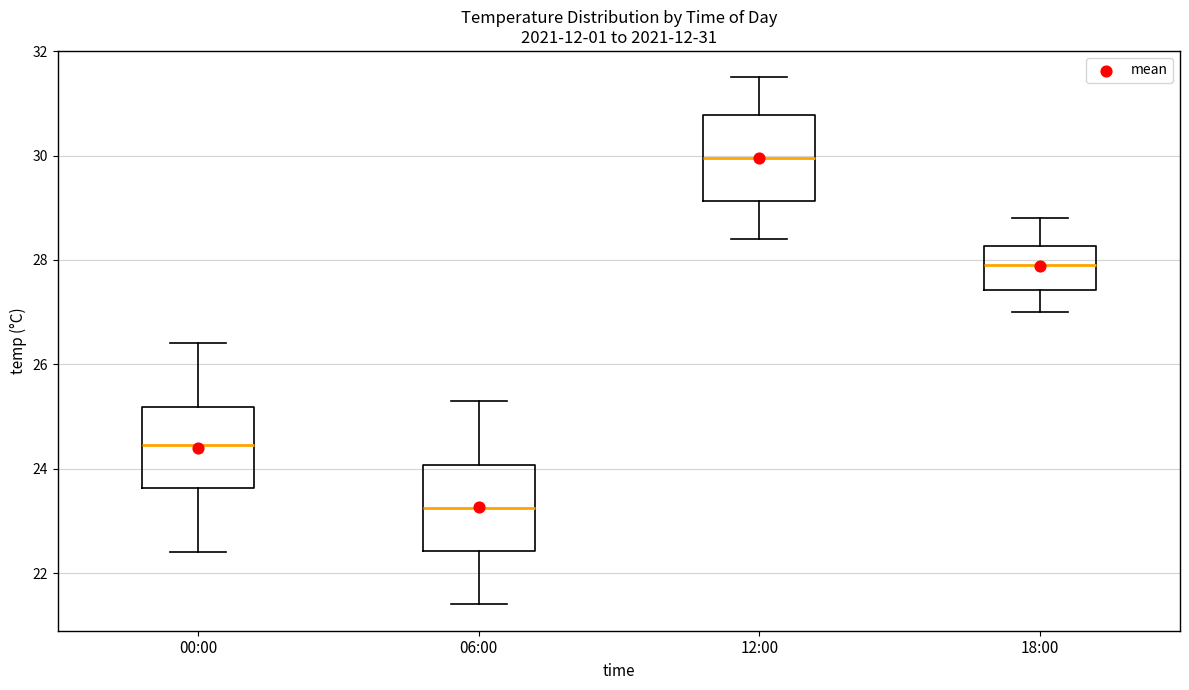

Which box's median line is the highest?

12:00